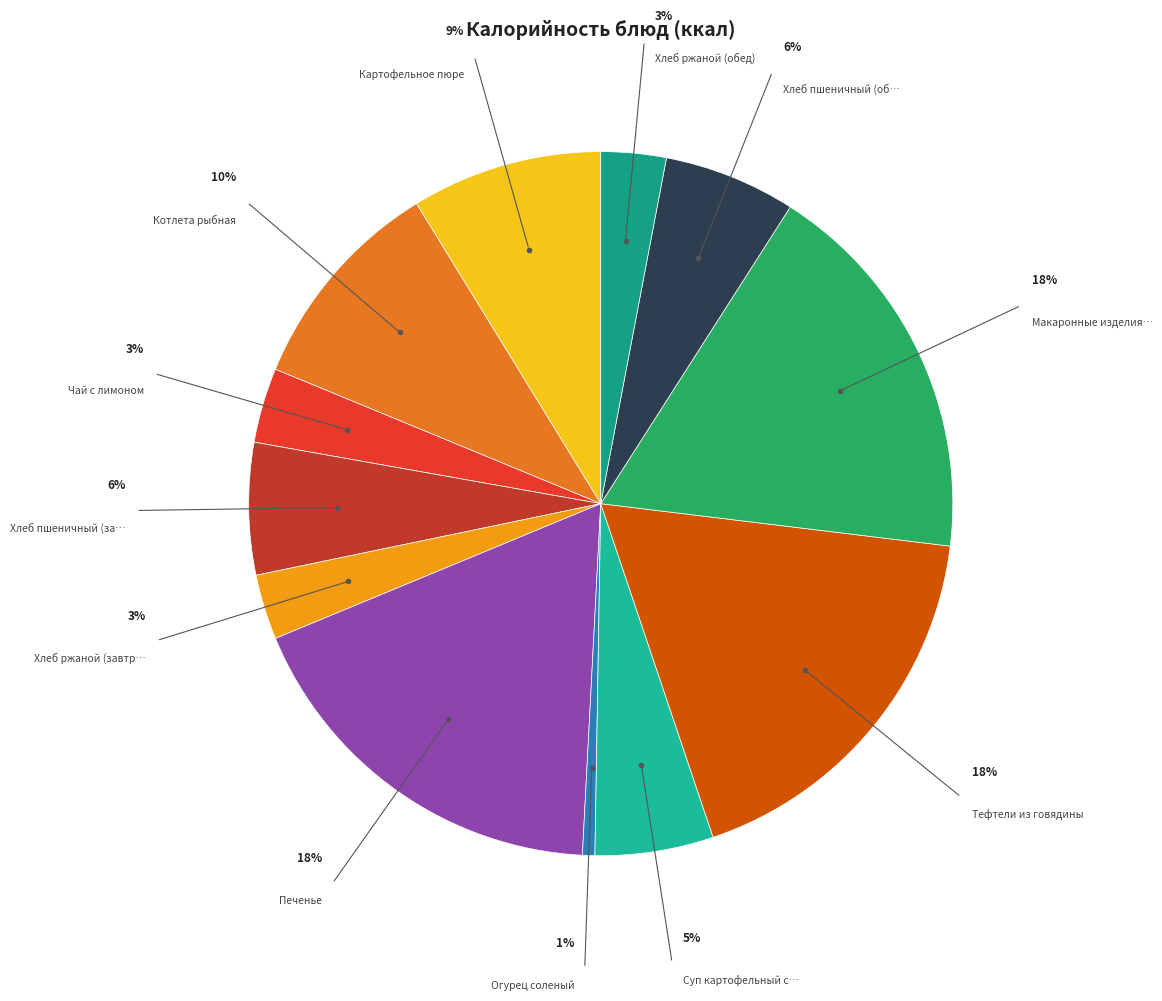

How many segments does this pie chart have?

12